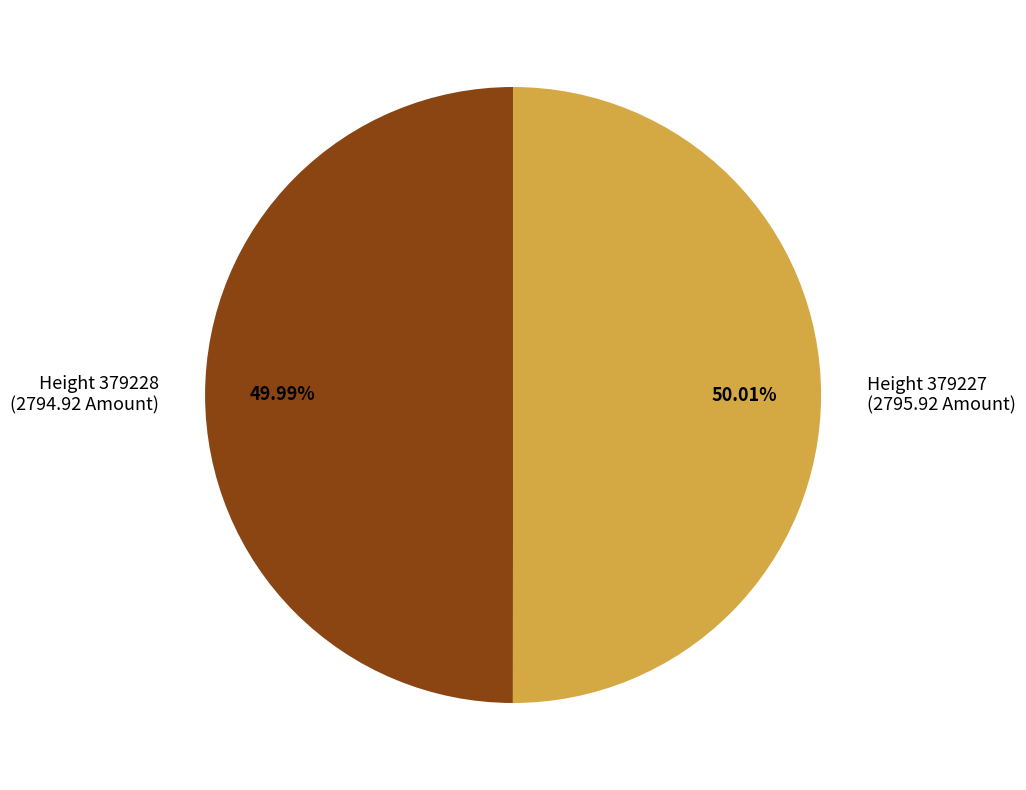

How many slices are in this pie chart?

2